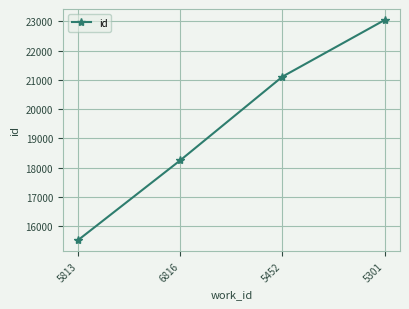

List the labels in order of value, largest first.

5301, 5452, 6816, 5813